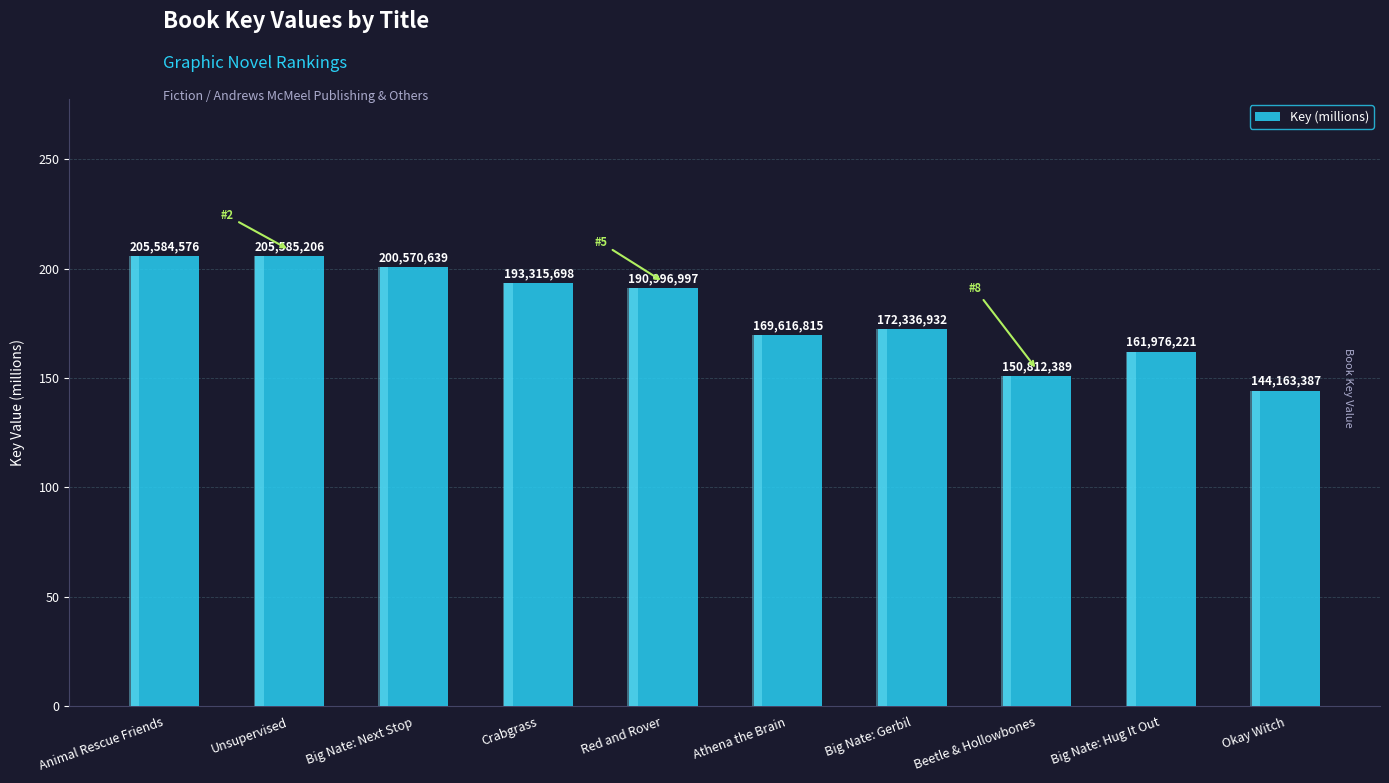

What is the value of the 6th bar from the left?

169.6